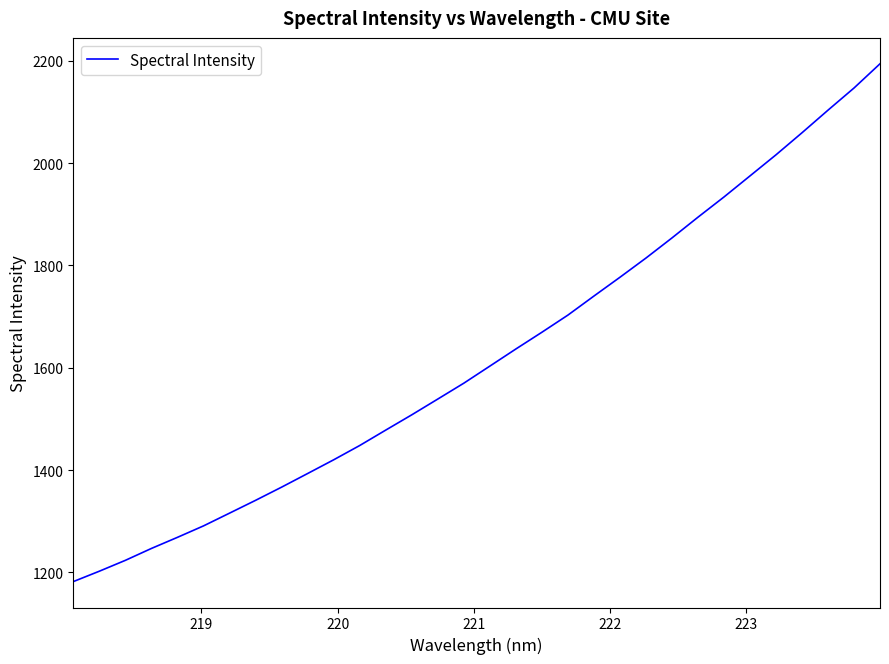

What is the maximum value shown in the chart?

2194.0